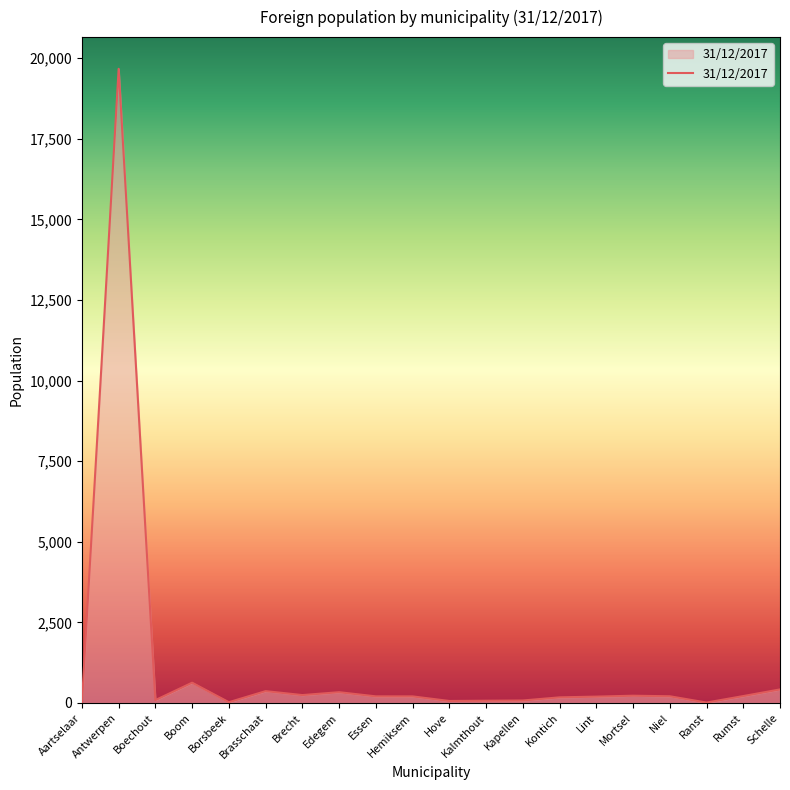

What is the sum of all values?

23458